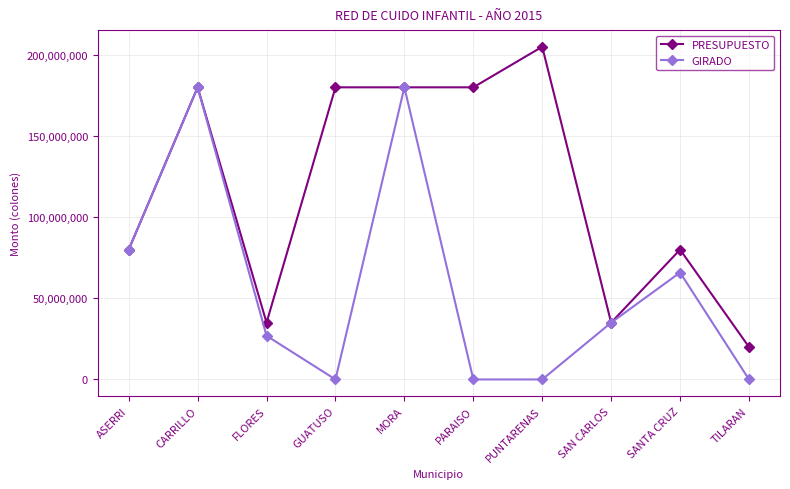

How many data points does each series have?

10